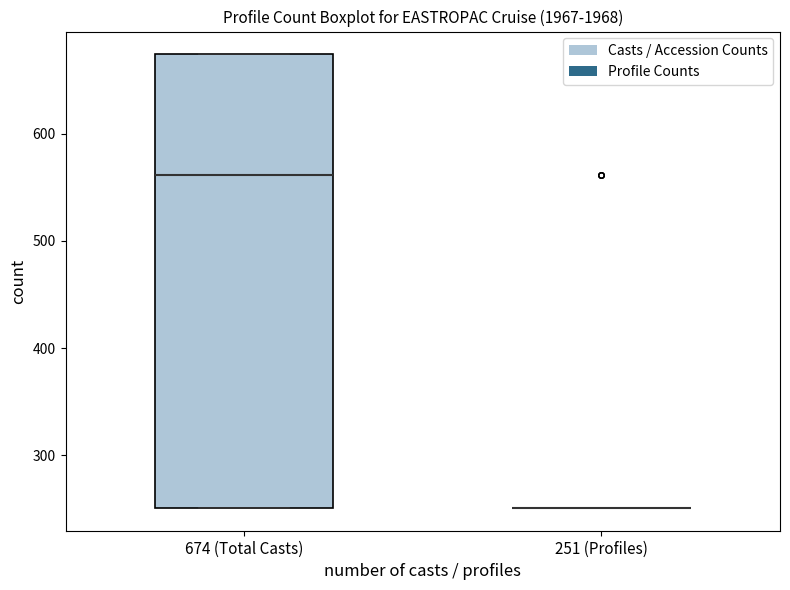

Where does the median line of the box for 674 (Total Casts) sit on the y-axis? The values are not printed on the chart, so give them approximately, as read against the axis.

560